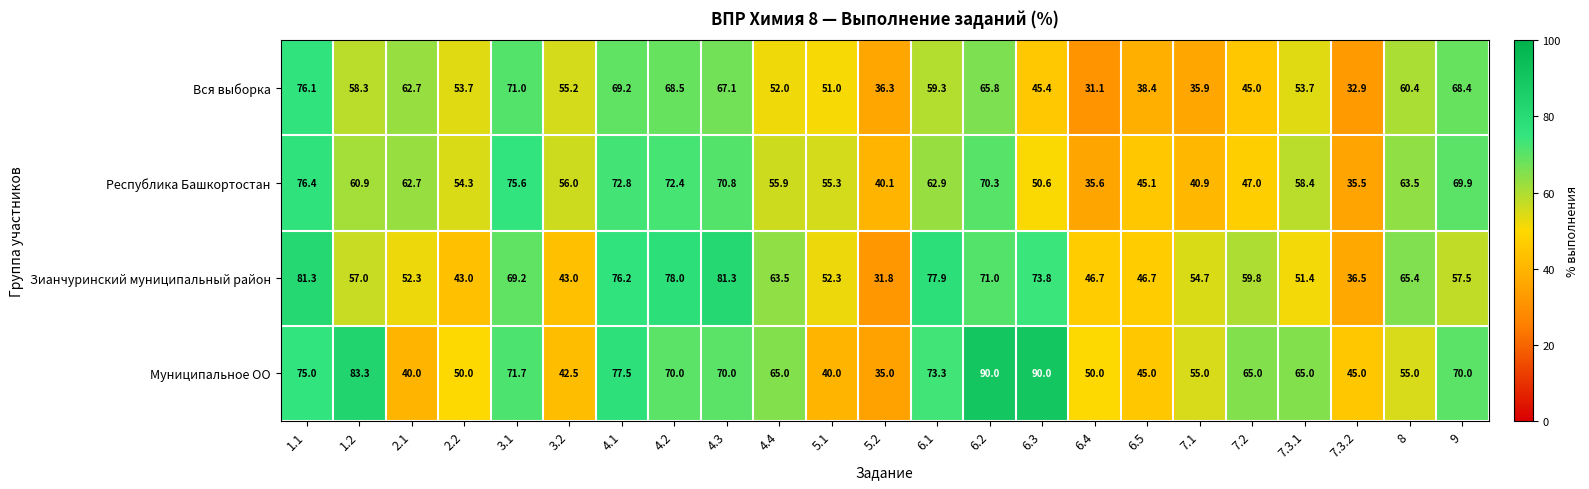

What is the maximum value for Республика Башкортостан?

76.4